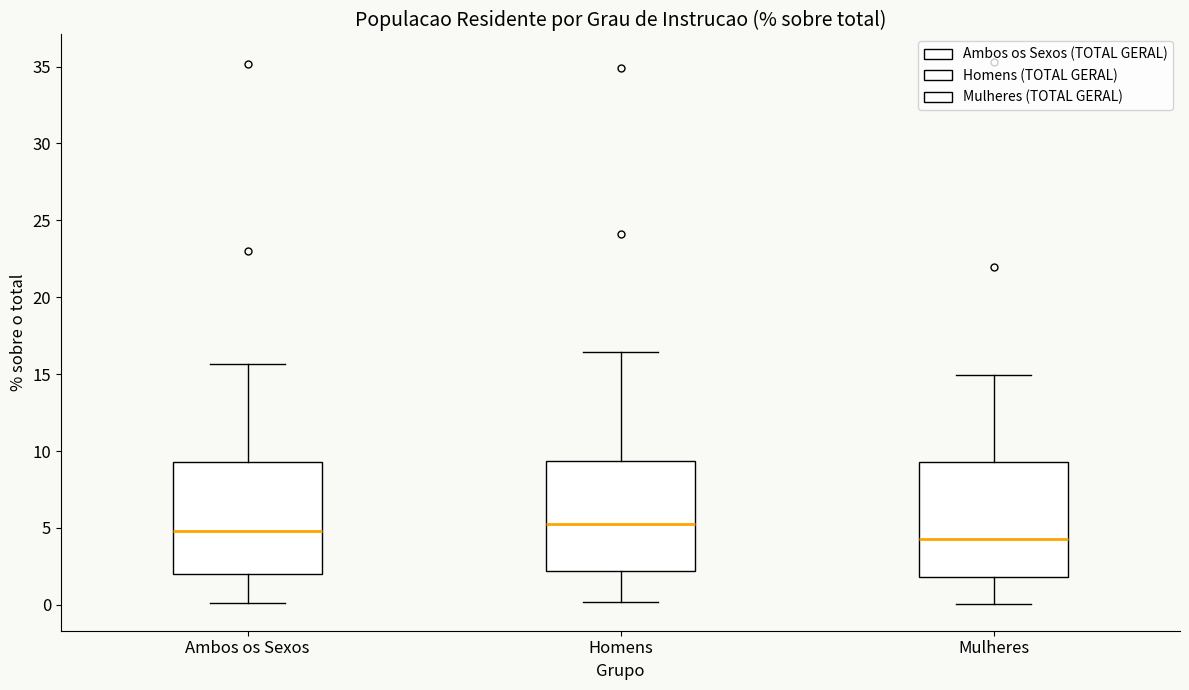

Reading left to right, read every box against the y-axis: the position of its median line, the range the box covers, and the ends of its whiskers. The values are not printed on the chart, so give them approximately, as read against the axis.

Ambos os Sexos: median 5.0, box 2.0 to 9.5, whiskers 0.0 to 15.5
Homens: median 5.0, box 2.0 to 9.5, whiskers 0.0 to 16.5
Mulheres: median 4.5, box 2.0 to 9.5, whiskers 0.0 to 15.0